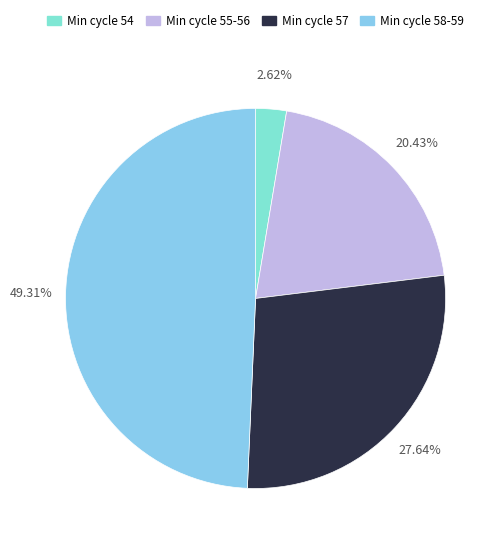

How many slices are in this pie chart?

4